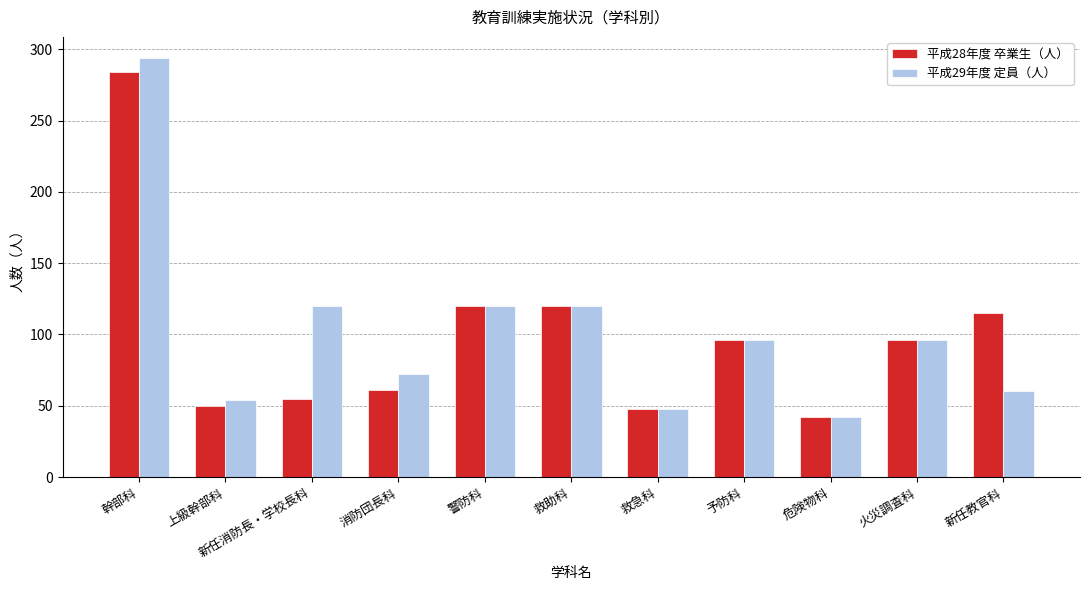

At 新任消防長・学校長科, list the series in order from largest to smallest.

平成29年度 定員（人）, 平成28年度 卒業生（人）